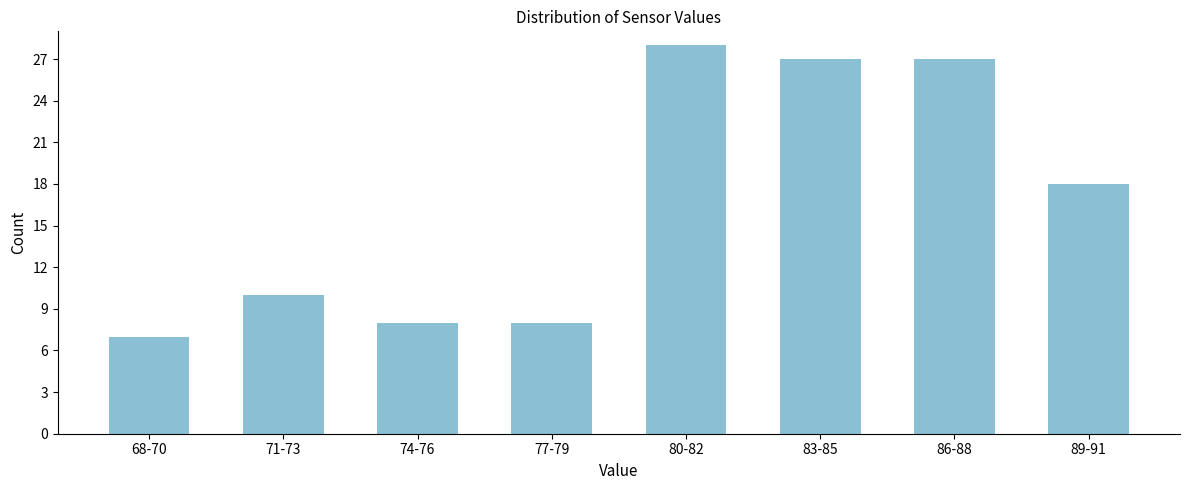

Reading right to left, list all the values displayed in this chart.

89-91=18	86-88=27	83-85=27	80-82=28	77-79=8	74-76=8	71-73=10	68-70=7